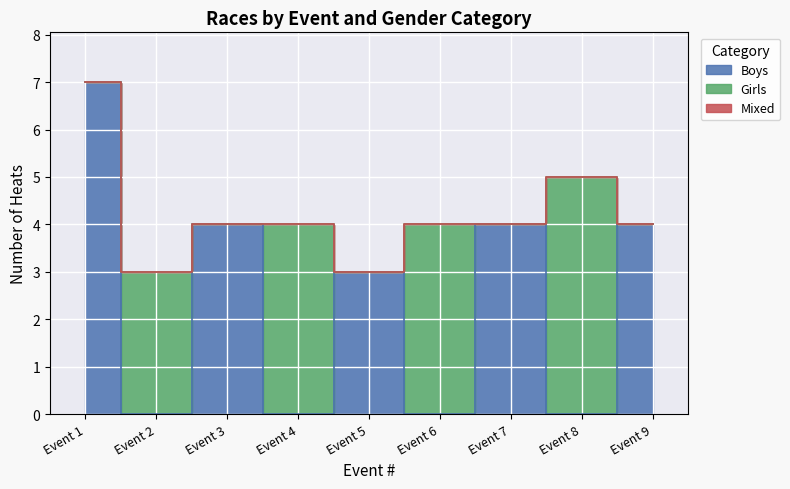

True or false: Mixed has more than 1 points higher than both neighbors.

True